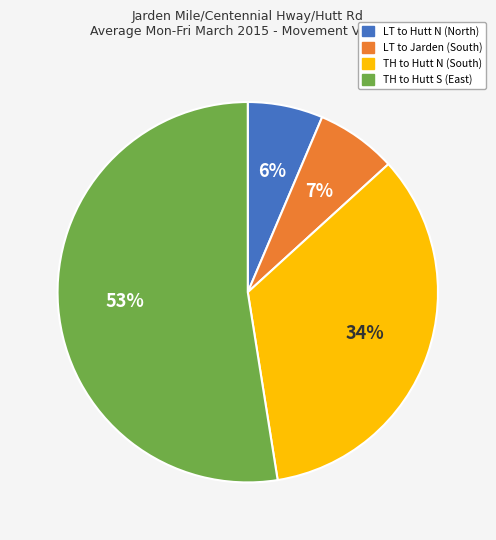

What is the majority slice?

TH to Hutt S (East)